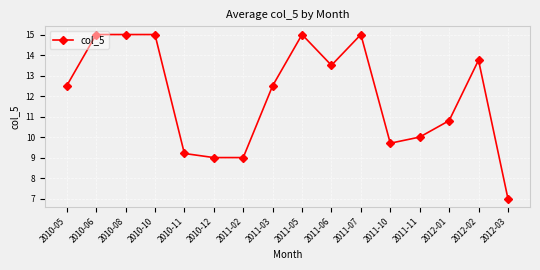

True or false: there are more than 1 points higher than both neighbors.

True